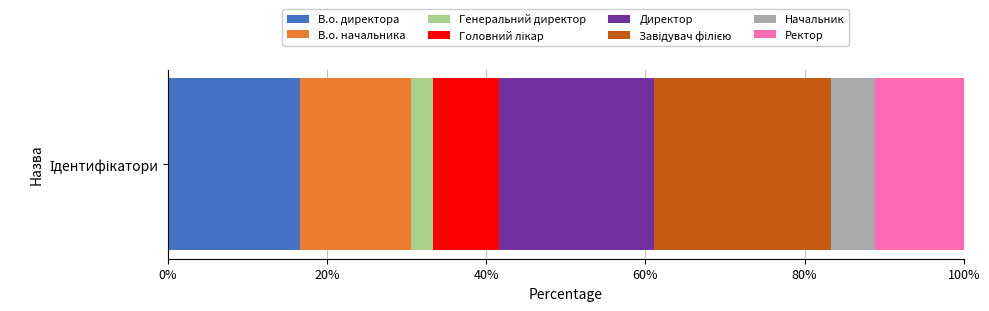

What is the lowest value of the В.о. директора series?

16.7